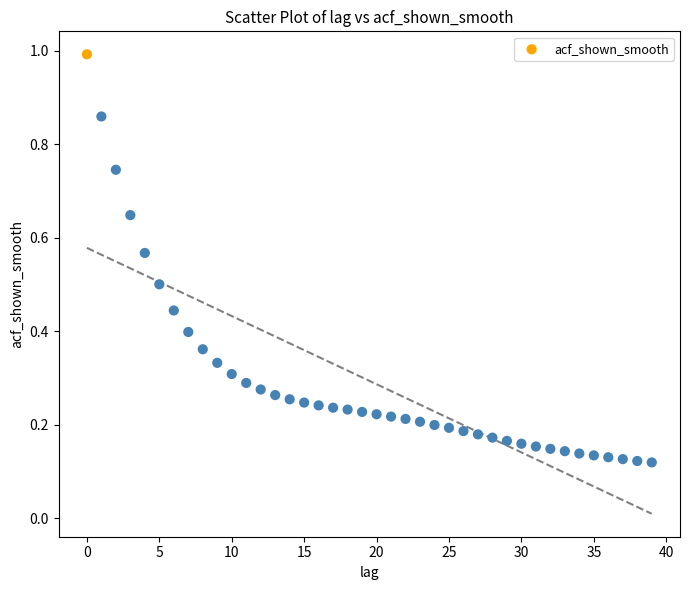

Count the number of points in this scatter plot.

40